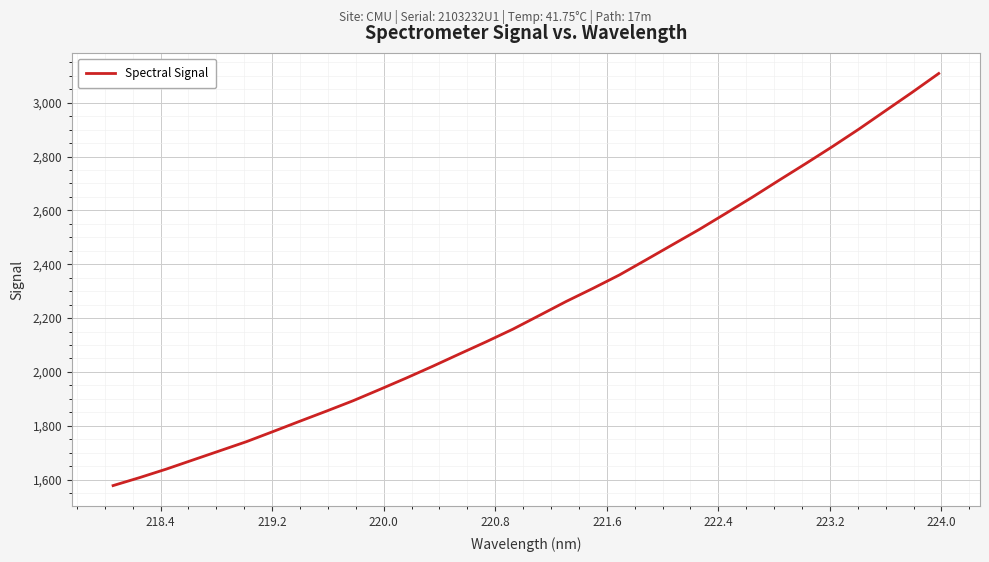

What is the difference between the maximum and minimum values?

1531.2